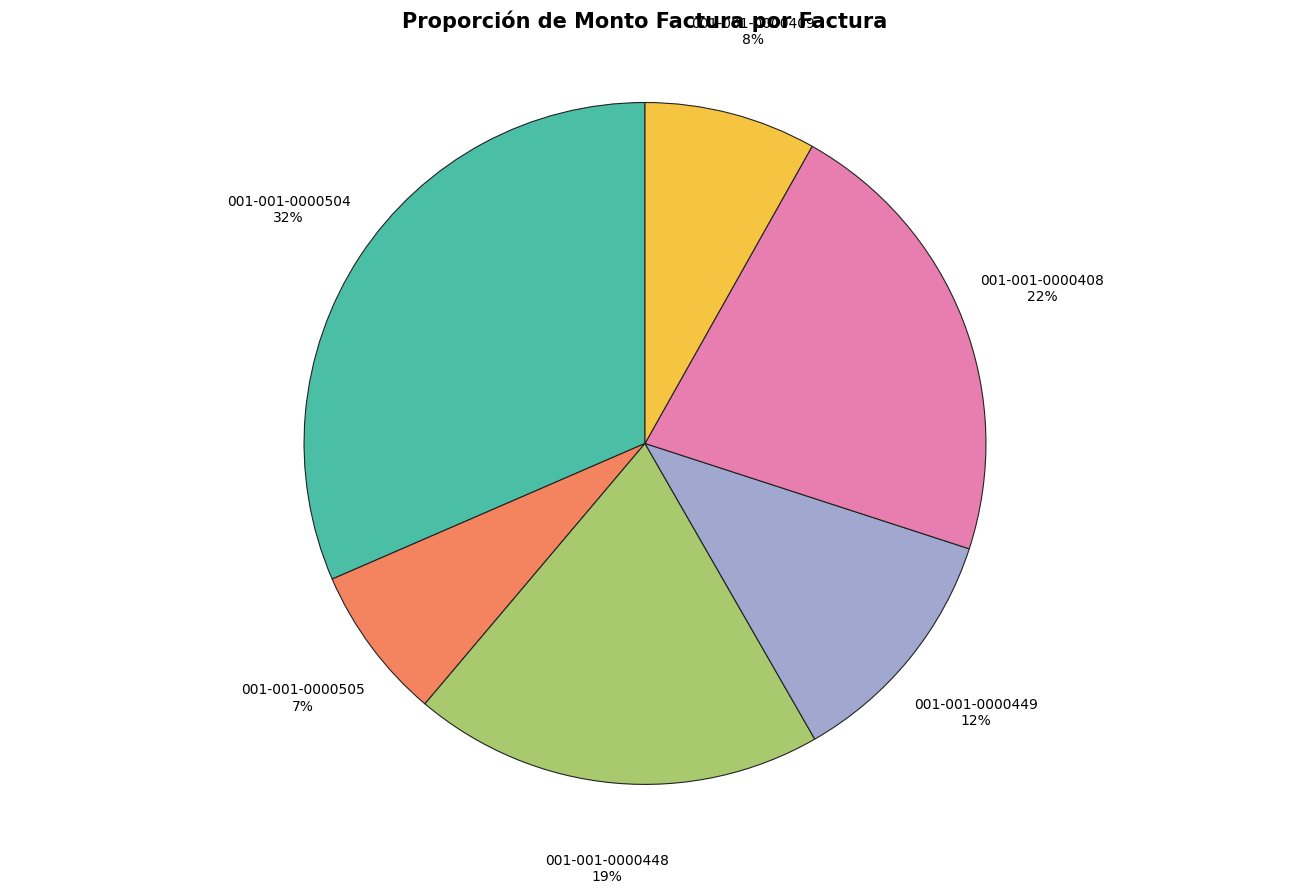

To the nearest percent, what percentage of the pie is 001-001-0000505?

7%